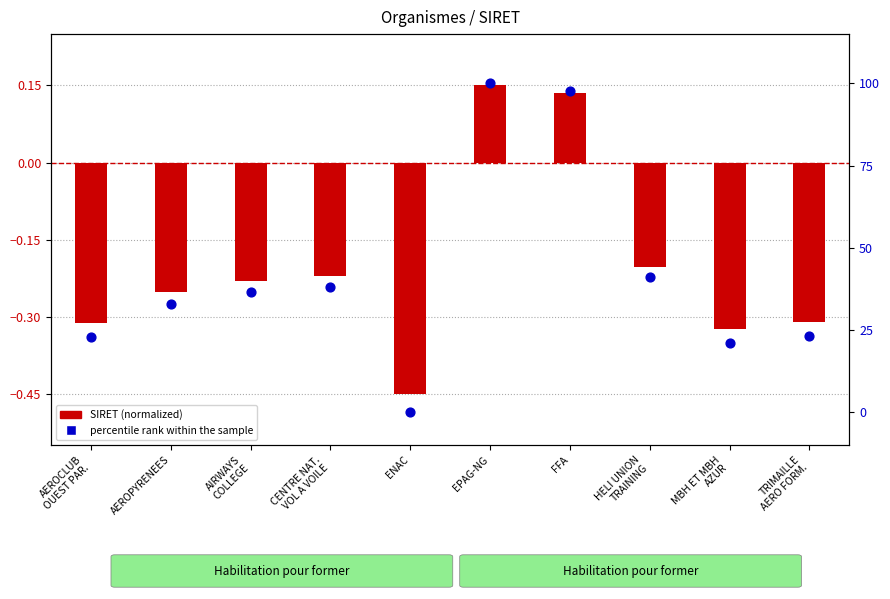

At which category is the sum across all series the highest?

EPAG-NG